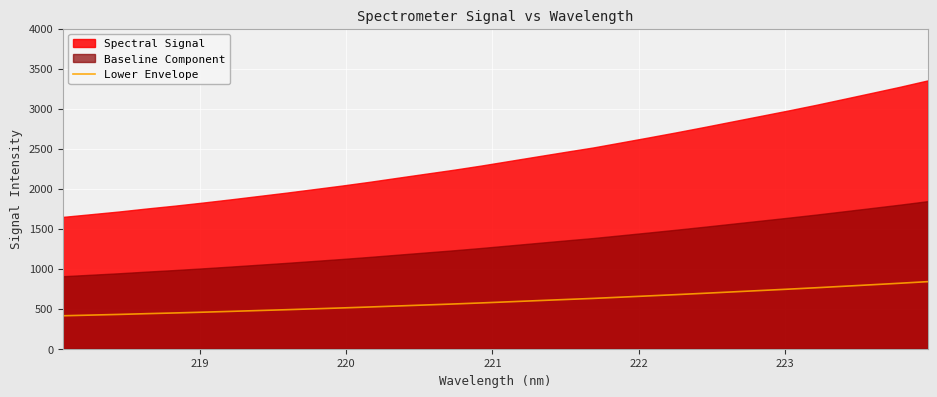

What is the lowest value of the Lower Envelope series?

411.8